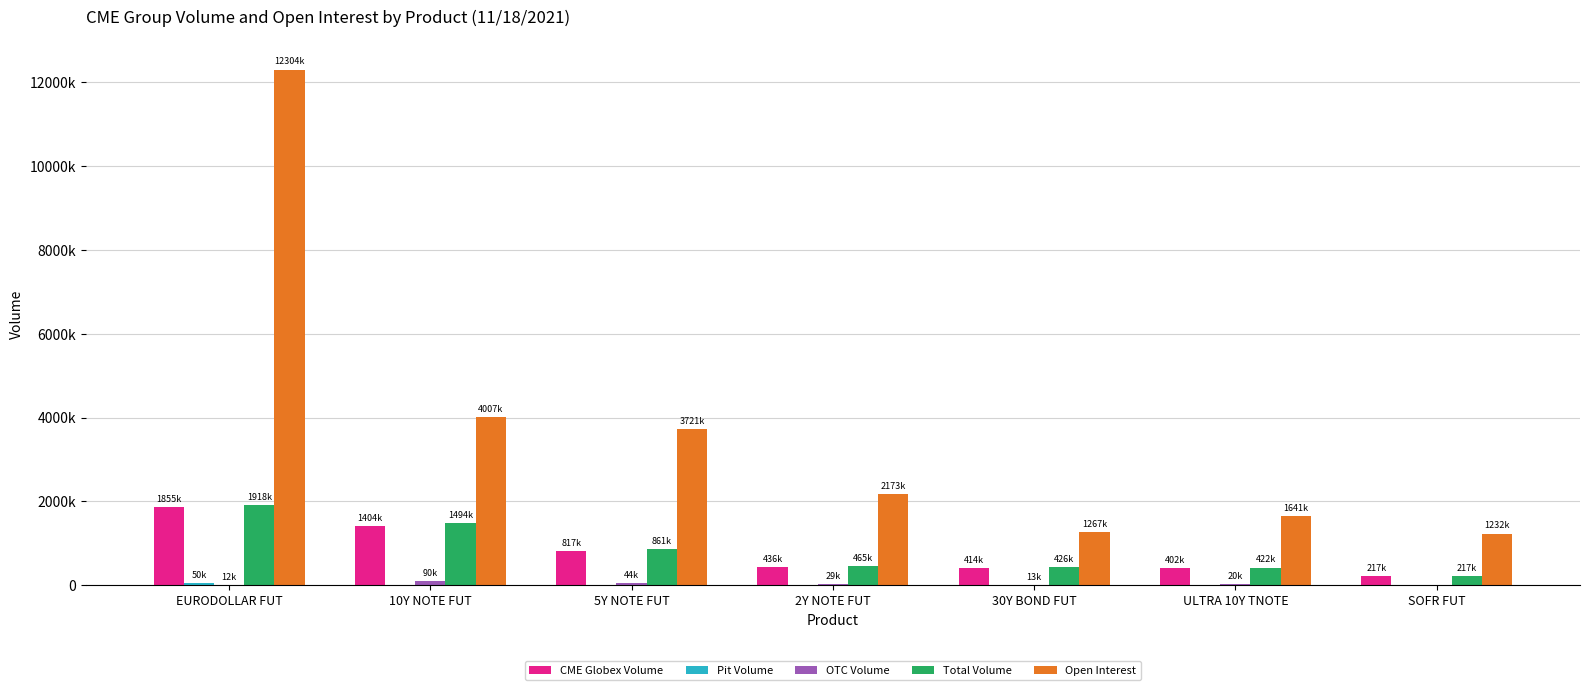

What position from the left is 30Y BOND FUT?

5